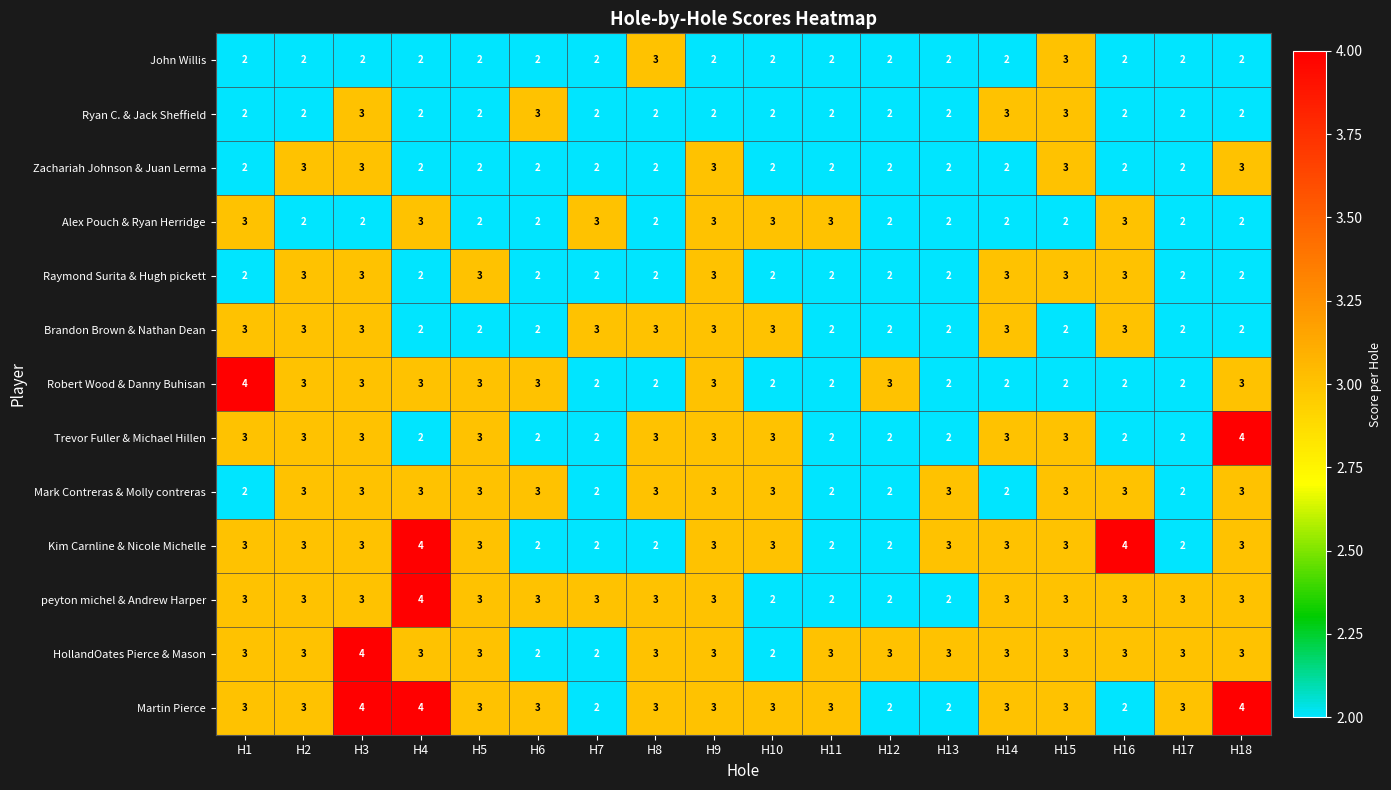

What is the greatest value displayed?

4